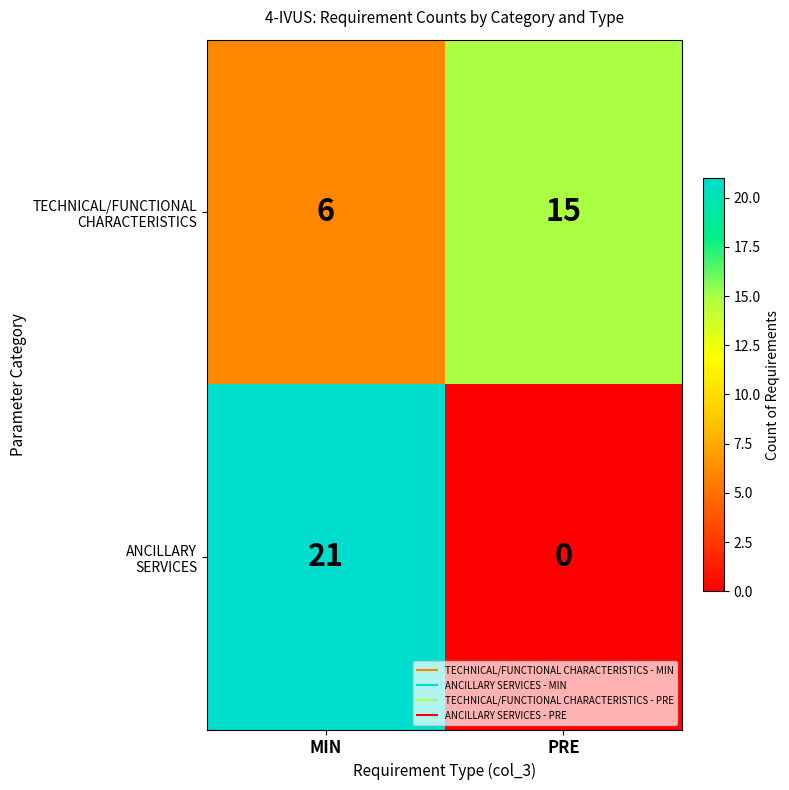

Which category has the highest value across all series?

MIN